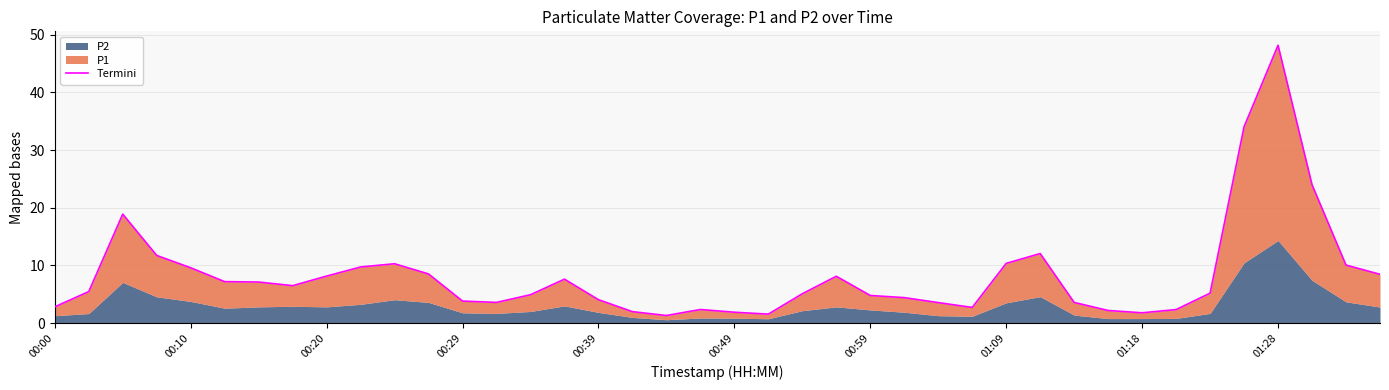

True or false: the data shows 12.1 at 29.

True